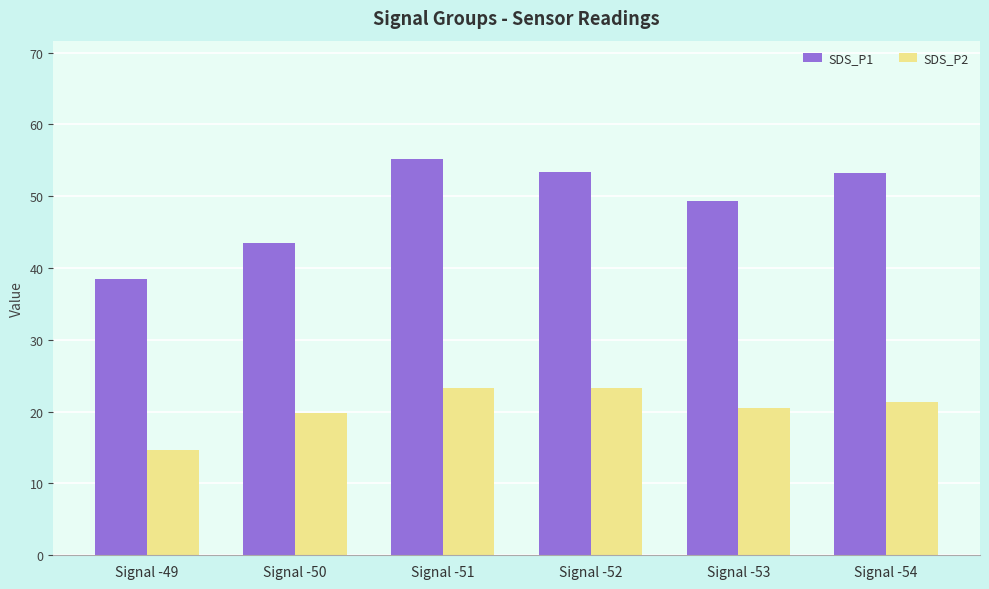

What is the difference between the maximum and minimum values in the SDS_P1 series?

16.7